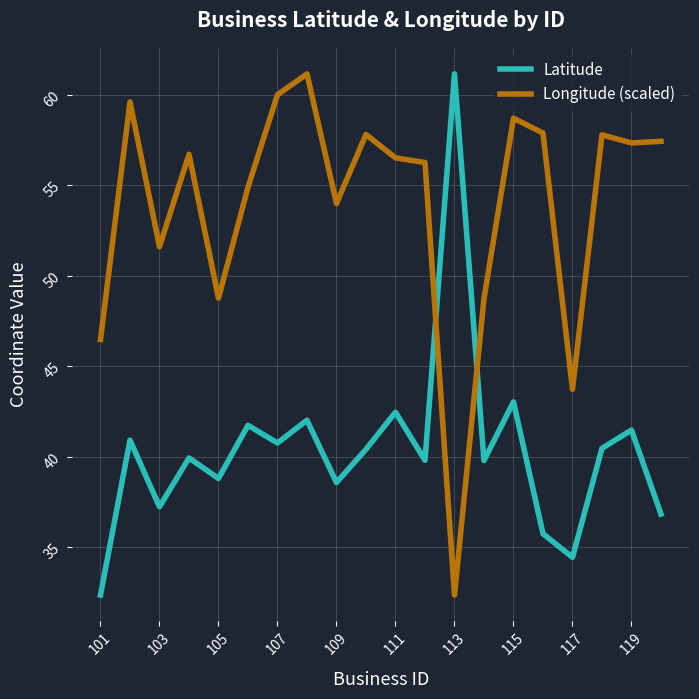

List the series in order of their overall mean, lowest first.

Latitude, Longitude (scaled)